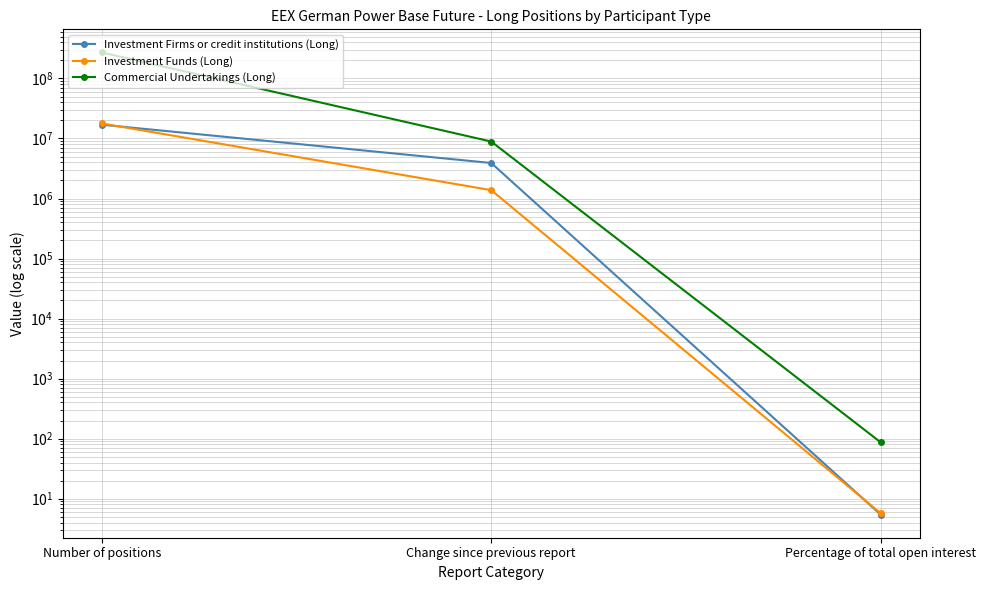

At which label does Investment Funds (Long) first exceed 1378614?

Number of positions